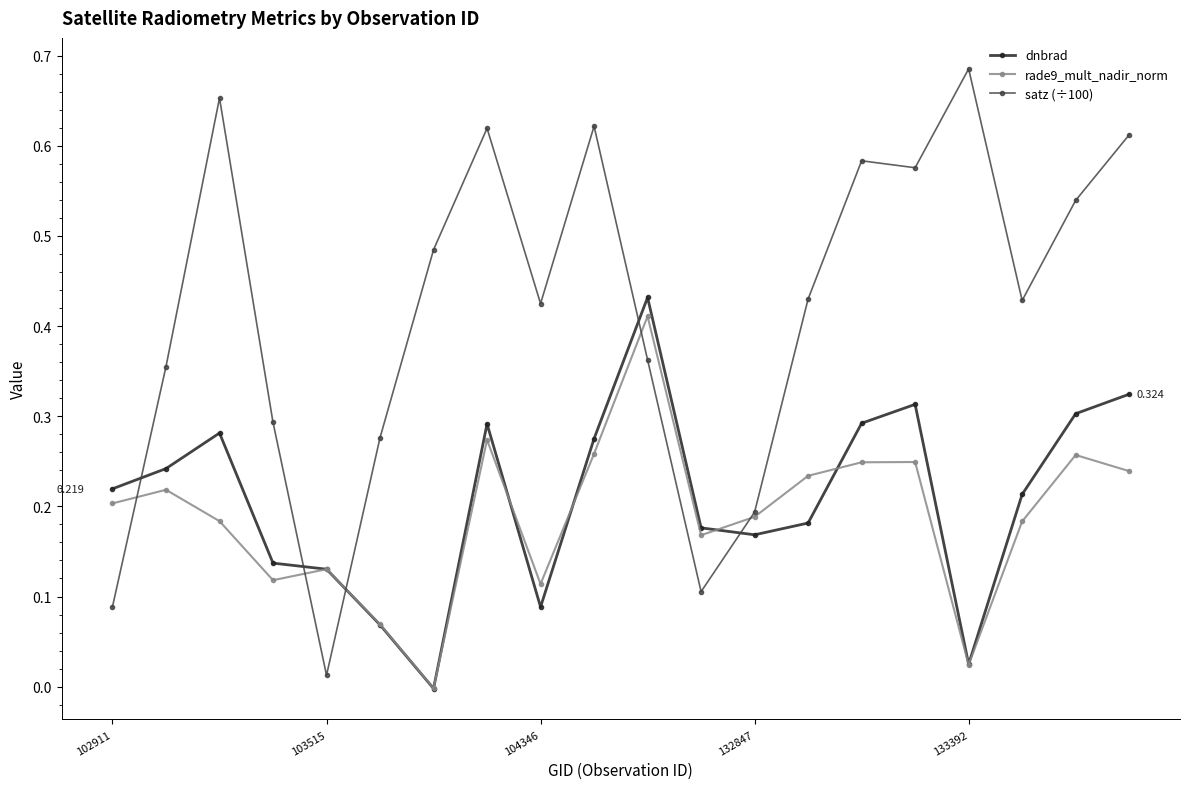

True or false: rade9_mult_nadir_norm has more than 2 interior local peaks.

True